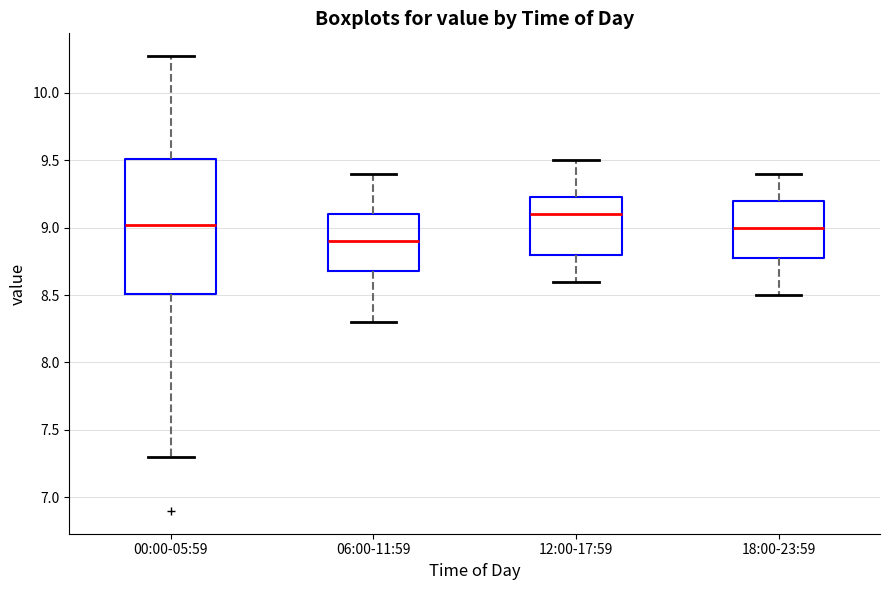

Which box's median line is the lowest?

06:00-11:59